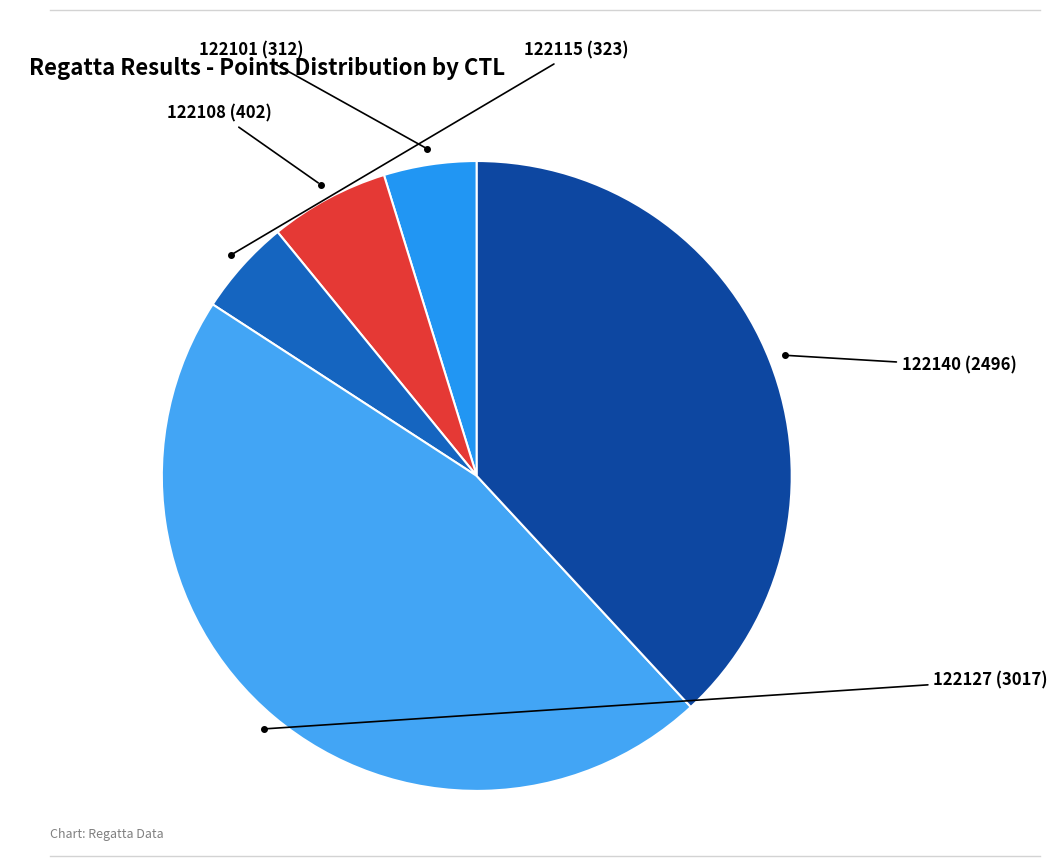

Count the number of slices in the pie.

5